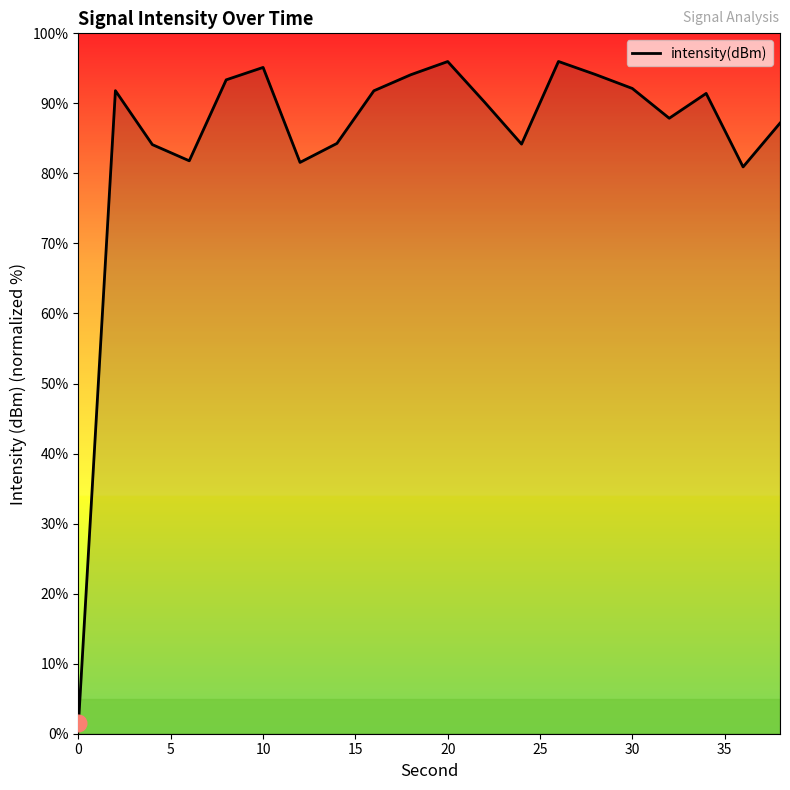

What is the maximum value shown in the chart?

96.0